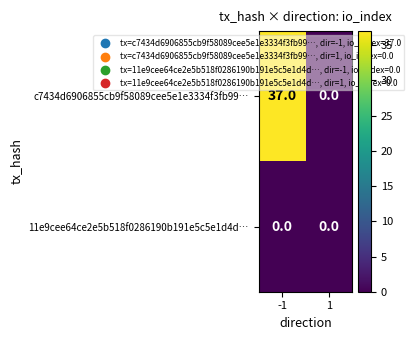

The 11e9cee64ce2e5b518f0286190b191e5c5e1d4d… series shows 0 at -1. True or false?

True